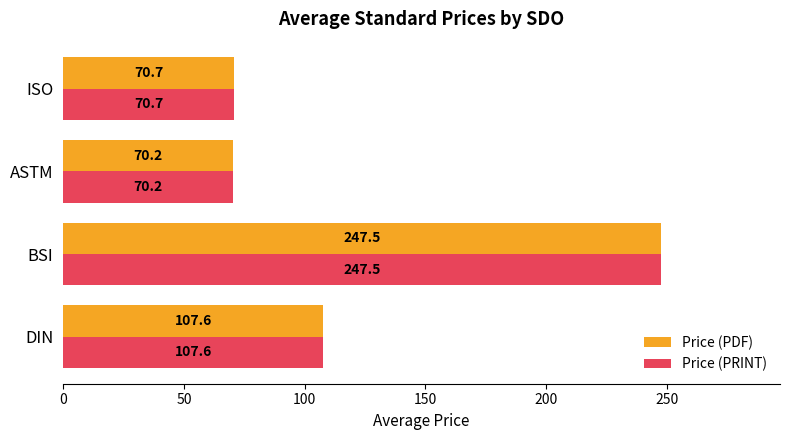

Count the number of categories in the chart.

4